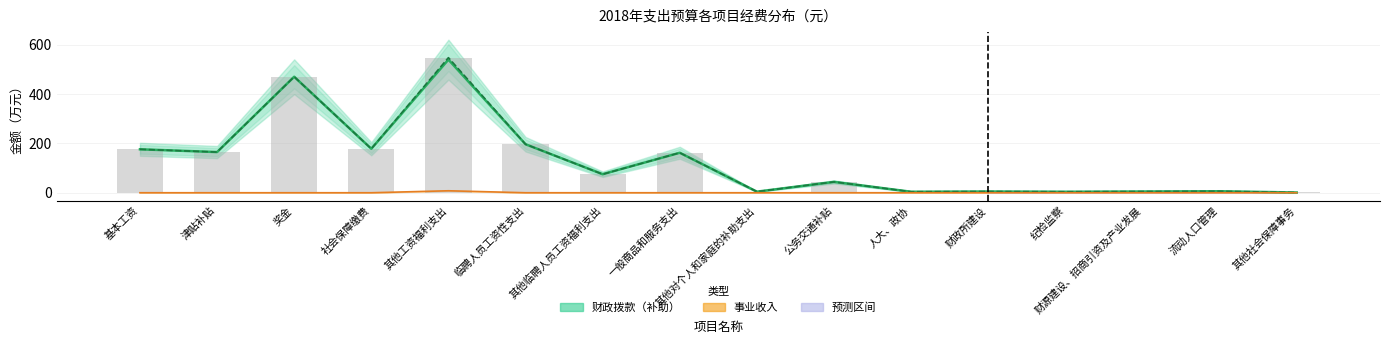

What is the spread (max minus min) of values at 基本工资?

176.0